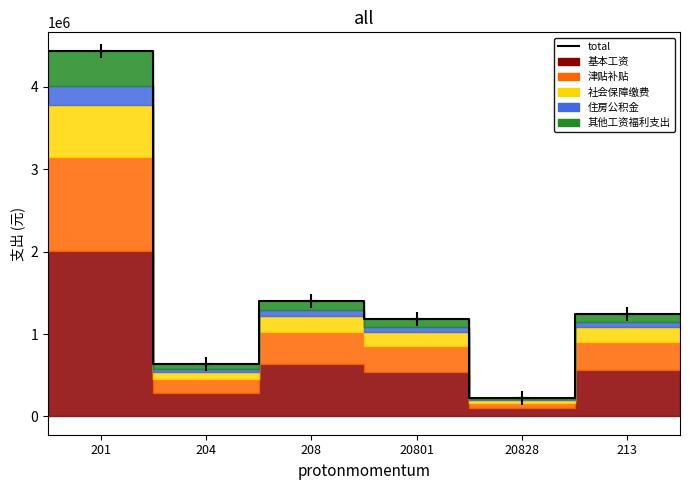

Is it true that the value at 213 is 1248710.0?

True